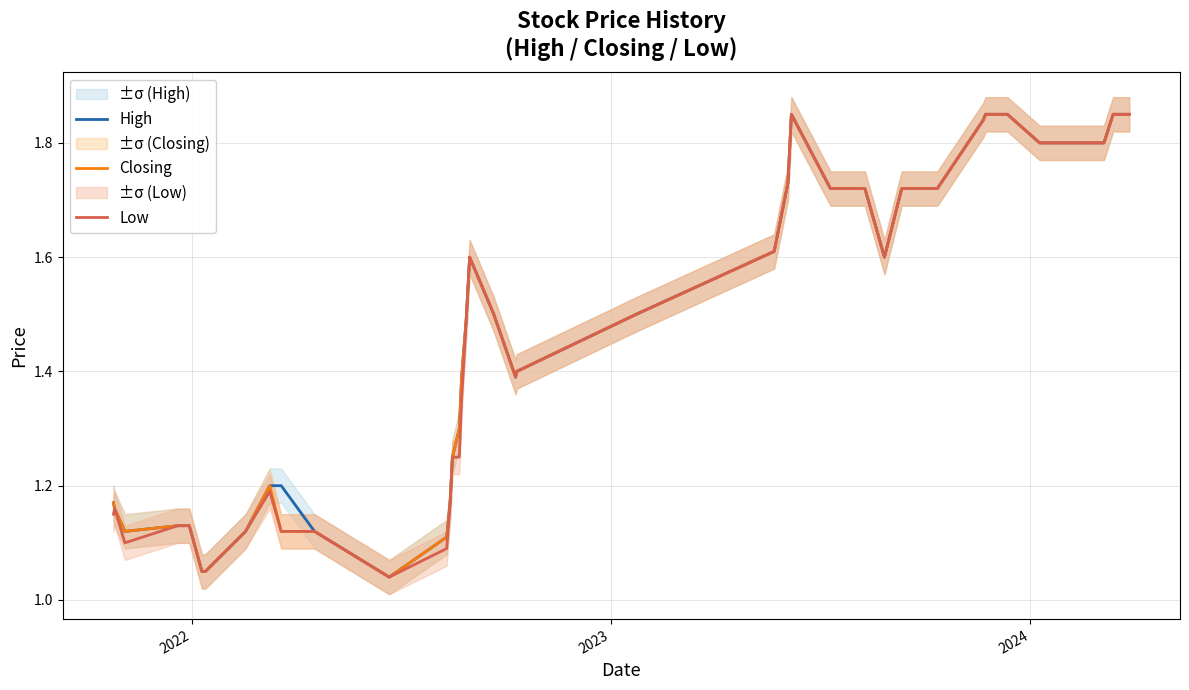

True or false: Closing and Low cross at least once.

False